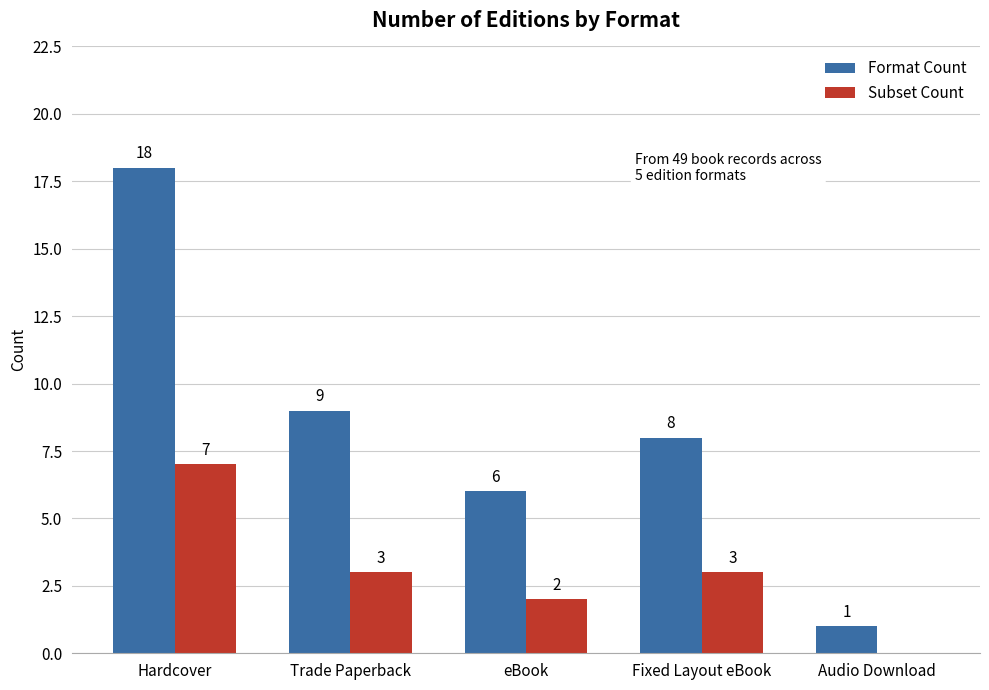

Which series has the largest total across all categories?

Format Count